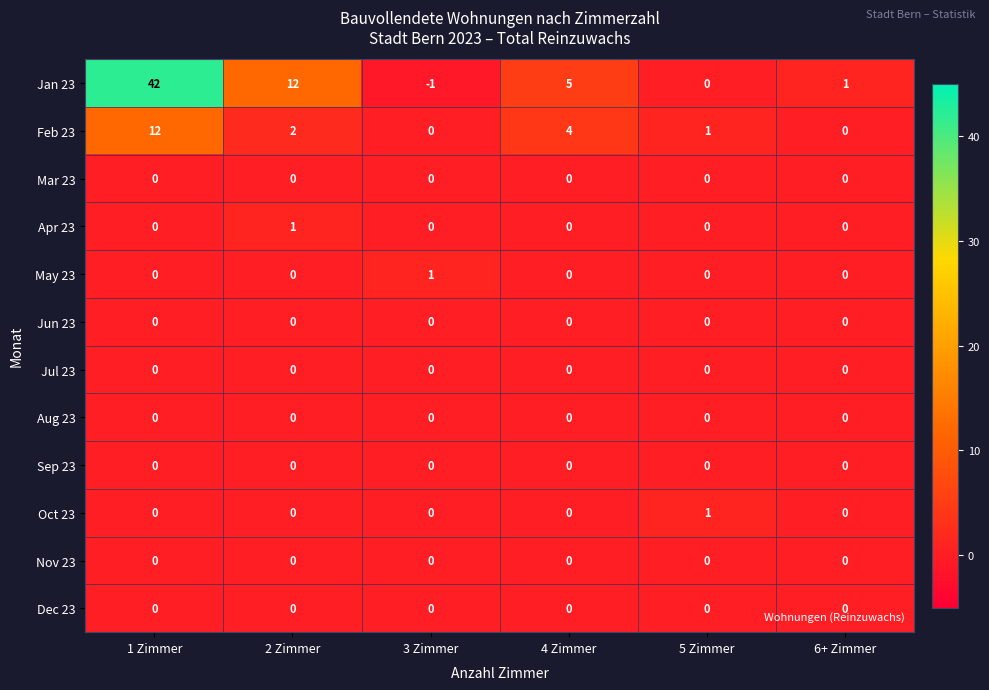

Which label corresponds to the largest value in the chart?

1 Zimmer